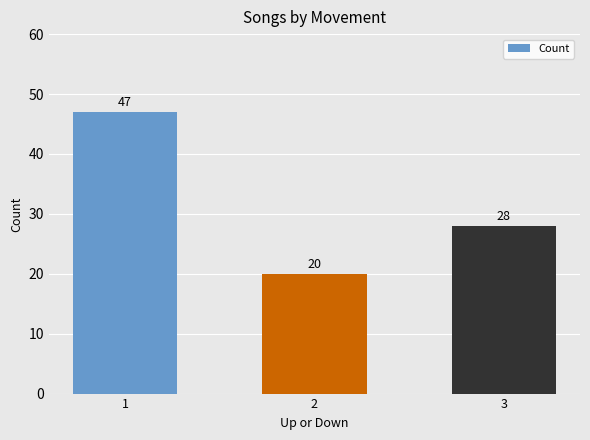

Which label corresponds to the smallest value in the chart?

2